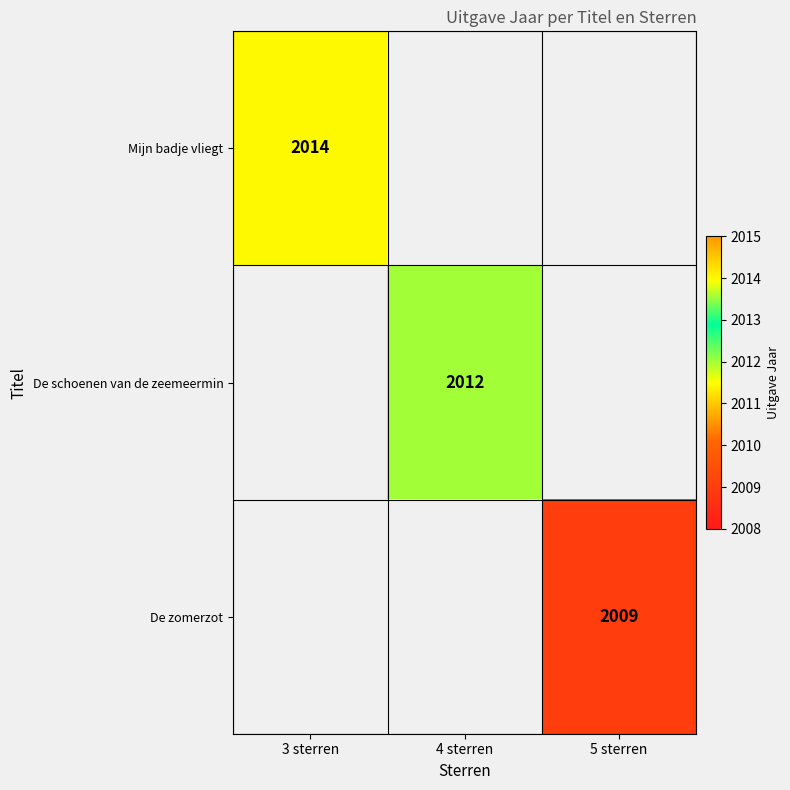

The value of Mijn badje vliegt at 3 sterren is 1408. True or false?

False